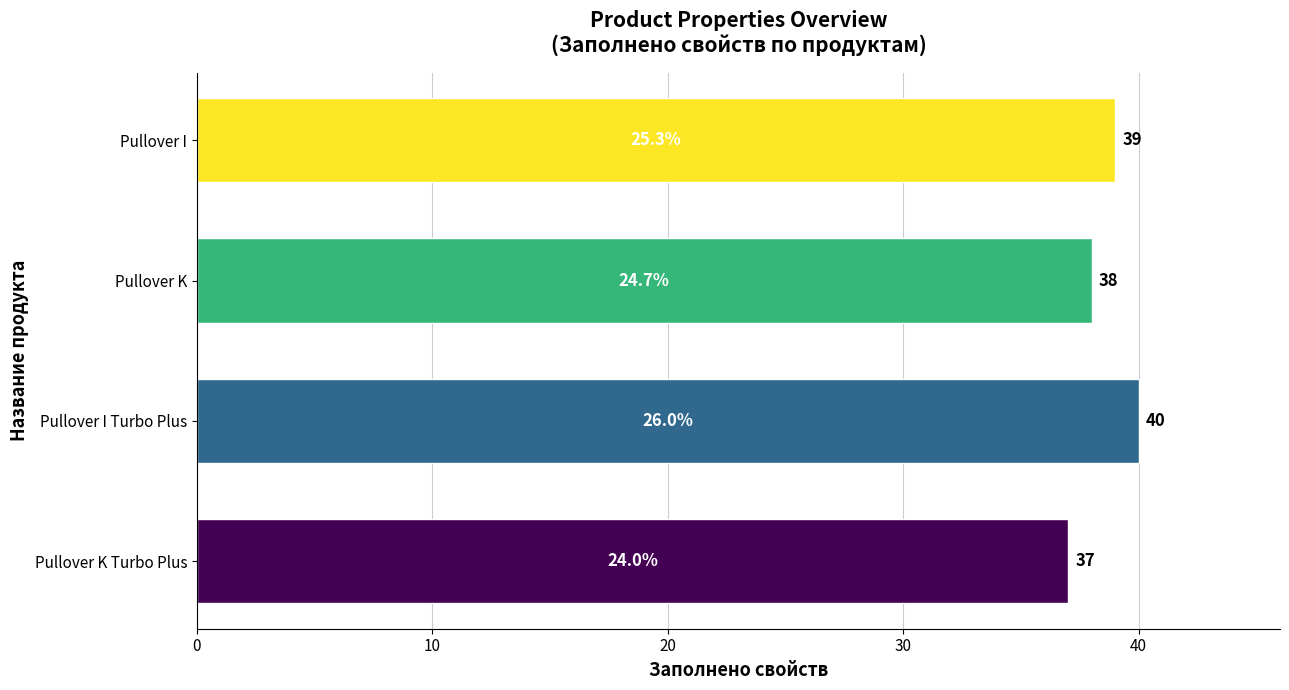

True or false: the data shows 13 at Pullover I Turbo Plus.

False